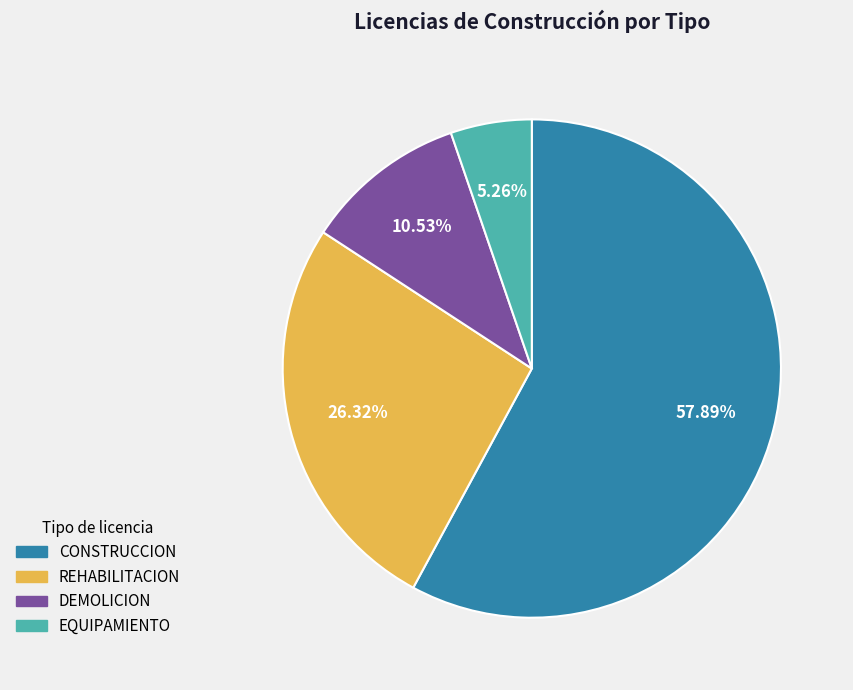

Is there any slice that represents more than half of the pie?

Yes